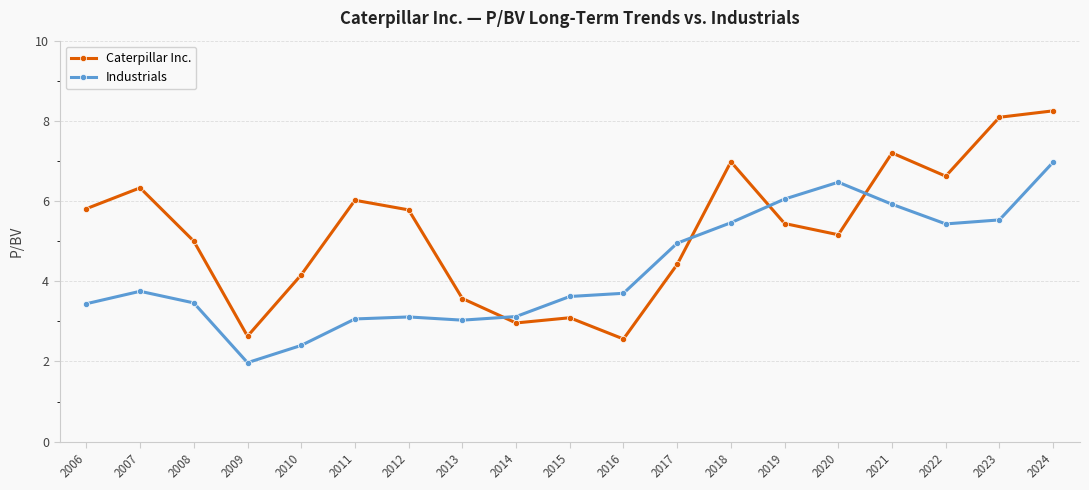

How many series are shown in this chart?

2